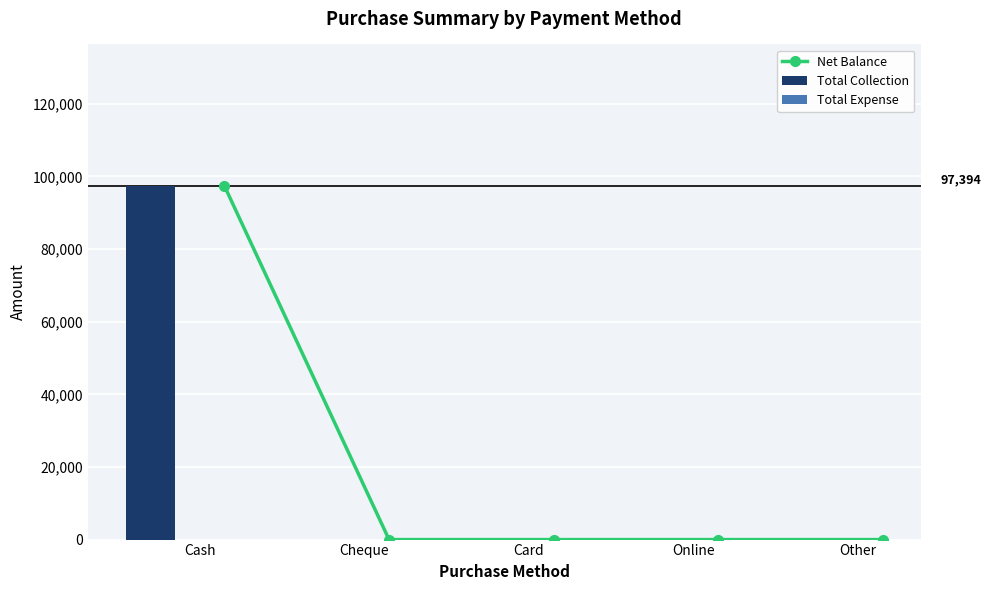

What is the sum of all Total Collection values?

97394